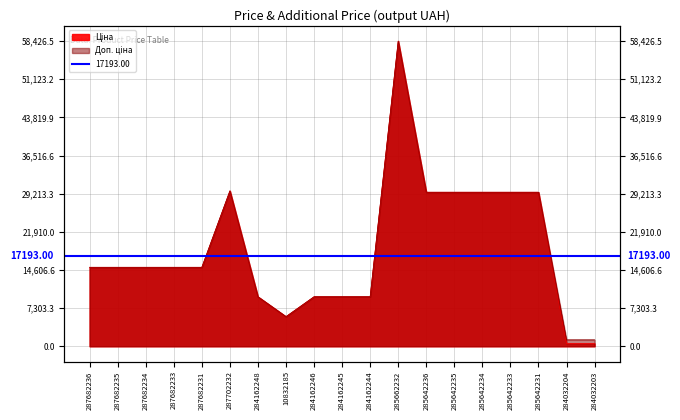

What is the label of the 4th point from the right?

285642233